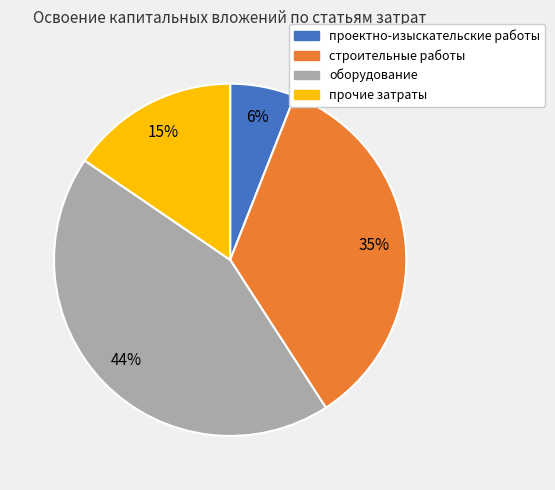

Which slice is the smallest?

проектно-изыскательские работы